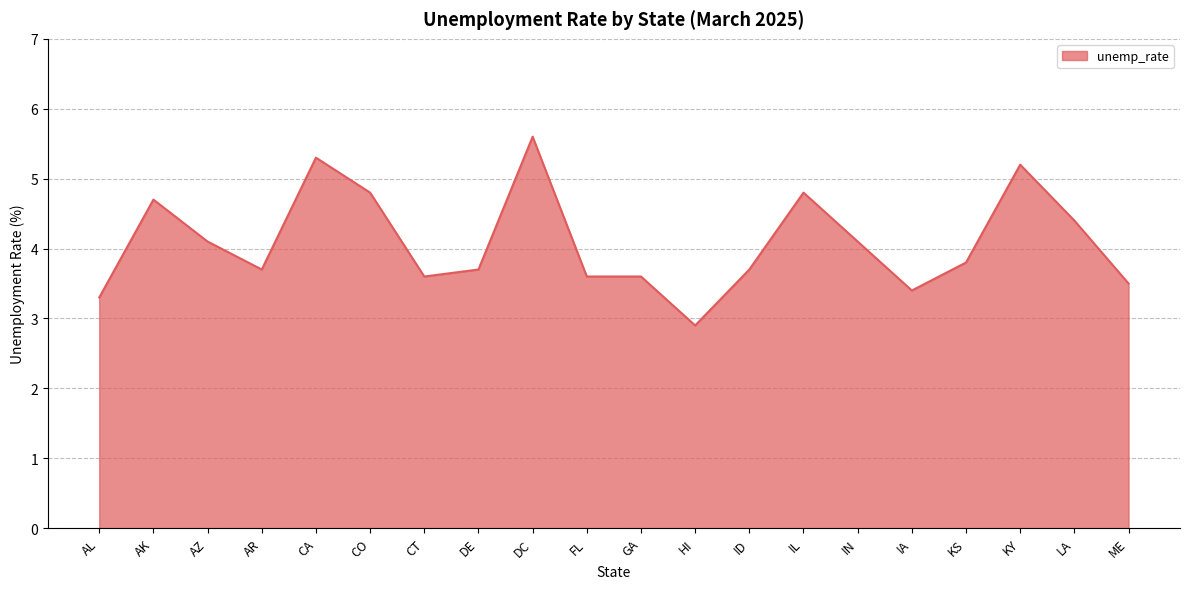

True or false: the data shows 5.2 at AR.

False